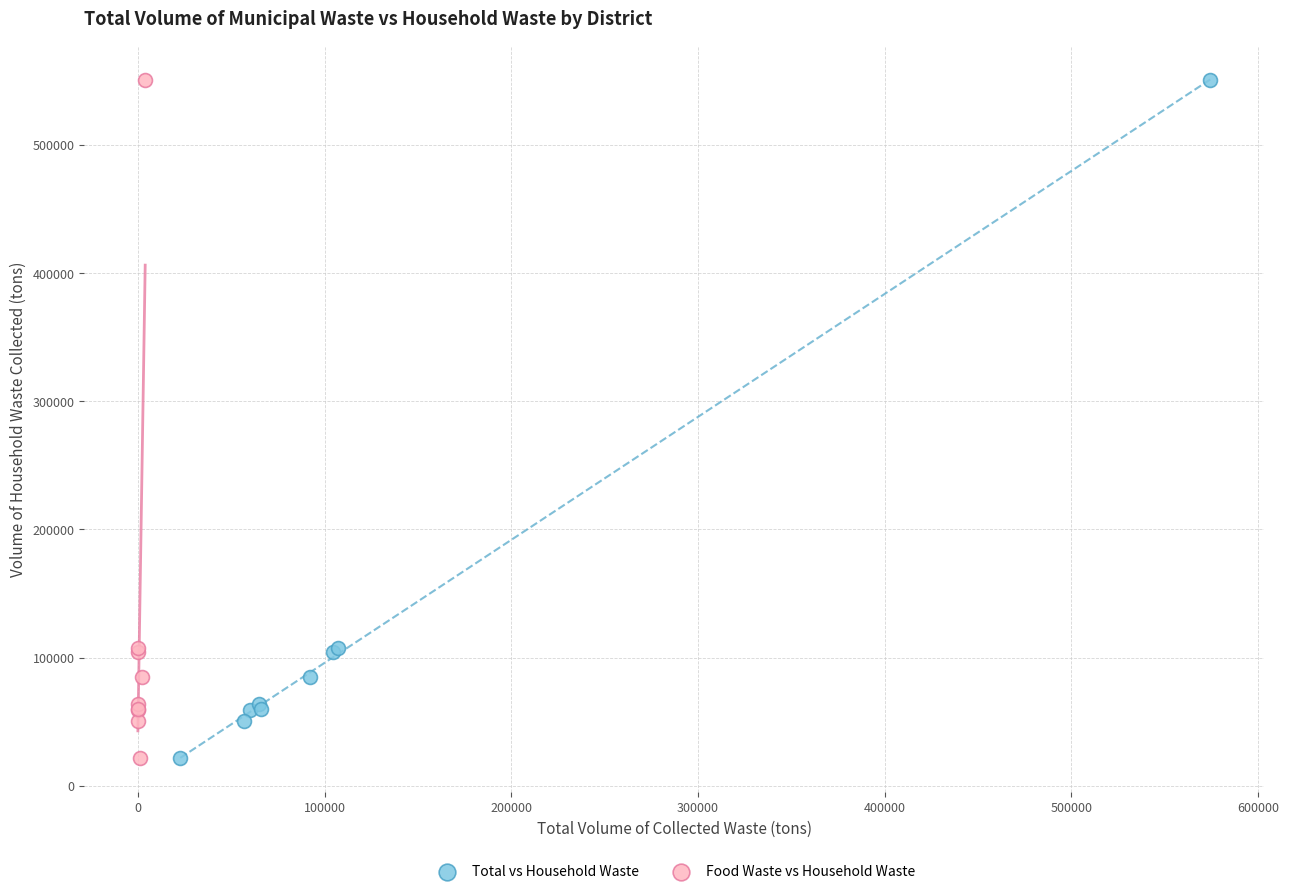

What are all the series names shown in the legend?

Total vs Household Waste, Food Waste vs Household Waste